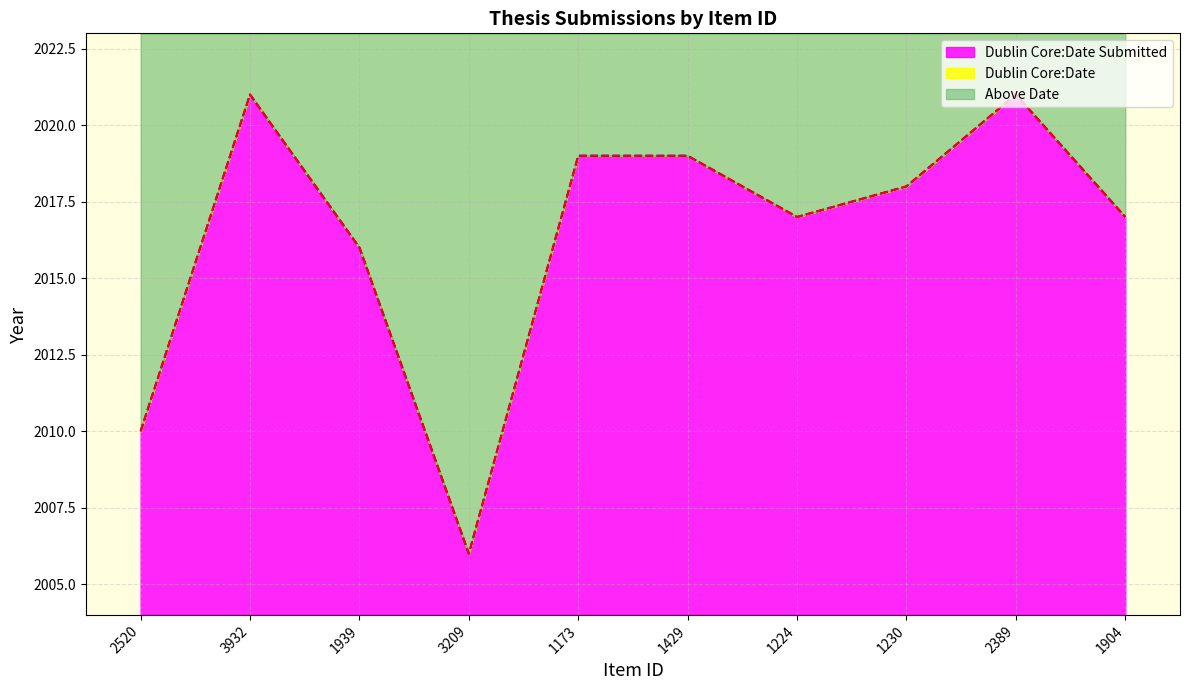

True or false: Dublin Core:Date has more than 1 interior local peaks.

True